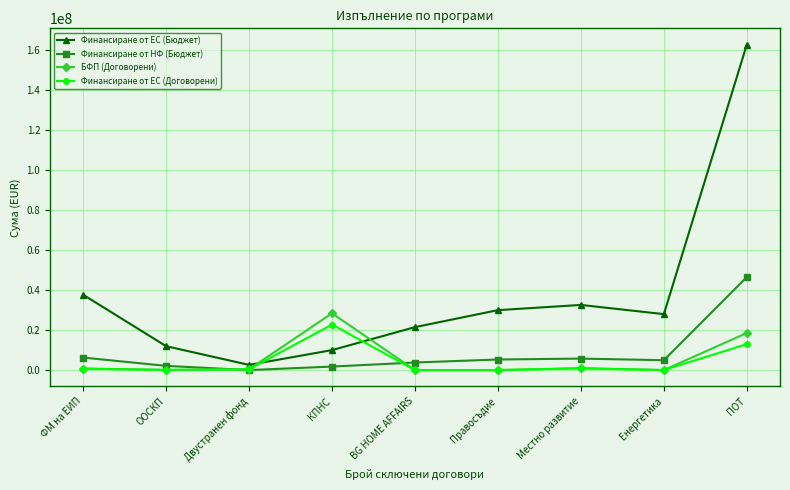

Which series has the widest spread of values?

Финансиране от ЕС (Бюджет)